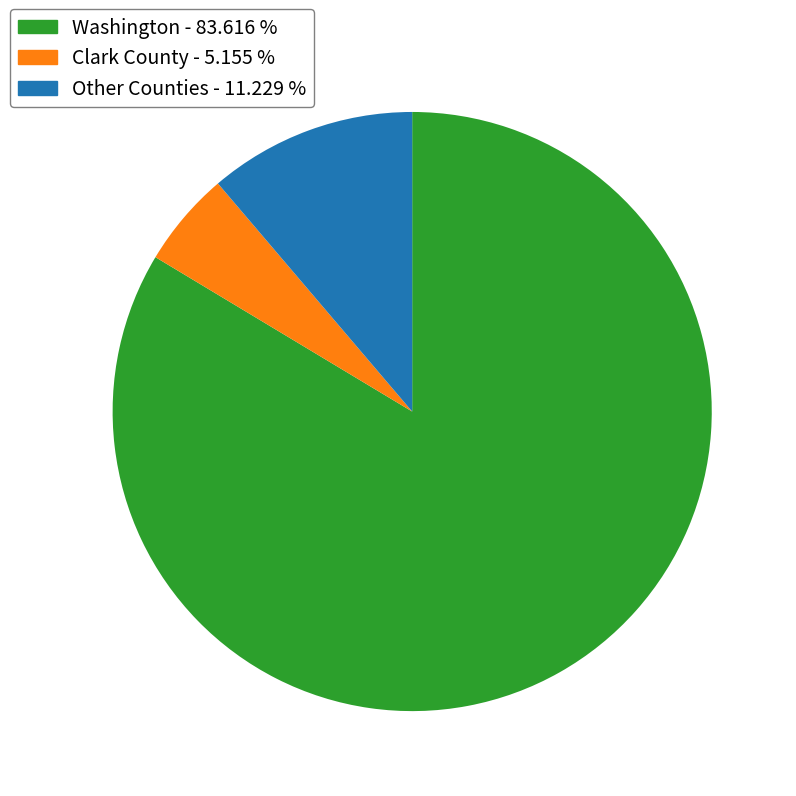

Is there a majority slice in this chart?

Yes